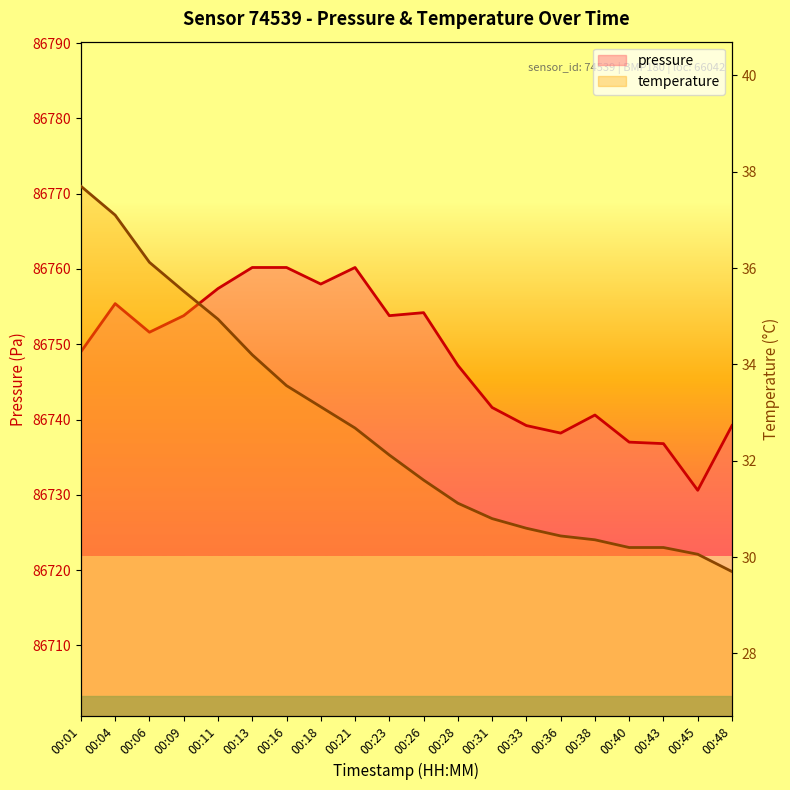

How many categories are shown in the chart?

20